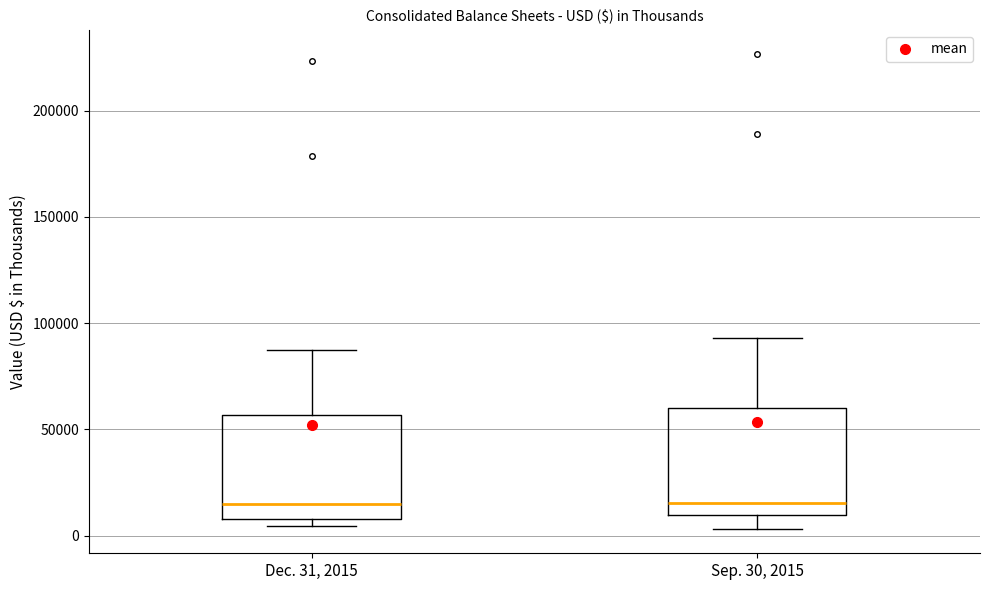

Reading left to right, read every box against the y-axis: the position of its median line, the range the box covers, and the ends of its whiskers. The values are not printed on the chart, so give them approximately, as read against the axis.

Dec. 31, 2015: median 15000, box 10000 to 55000, whiskers 5000 to 90000
Sep. 30, 2015: median 15000, box 10000 to 60000, whiskers 5000 to 95000